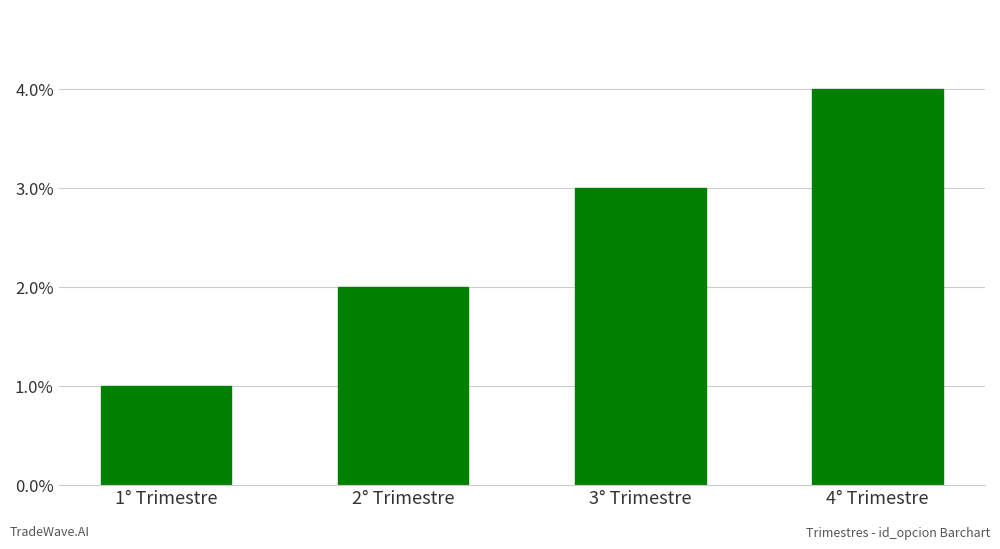

What position from the right is 4° Trimestre?

1